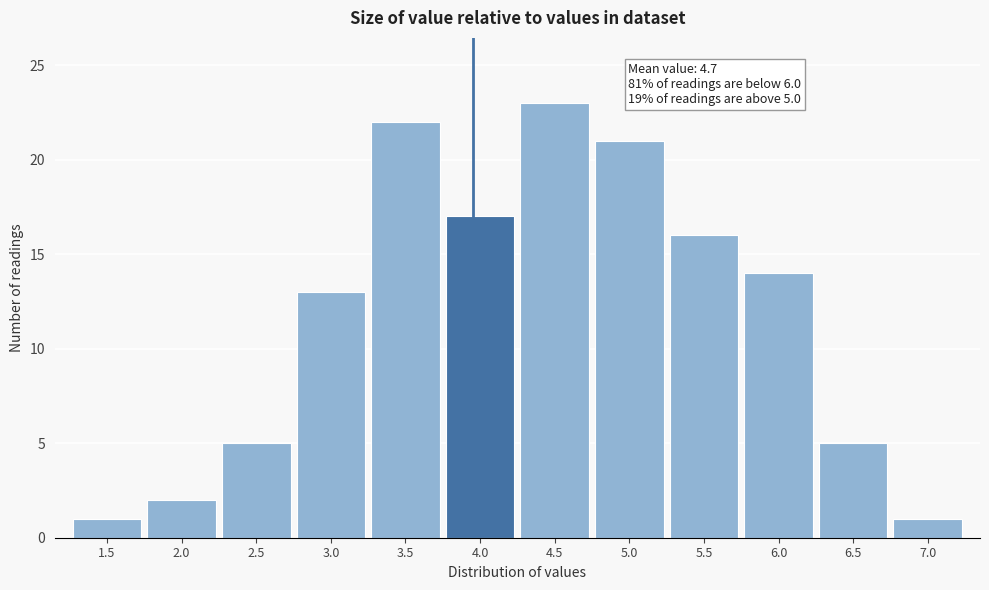

Reading left to right, list all the values displayed in this chart.

1	2	5	13	22	17	23	21	16	14	5	1